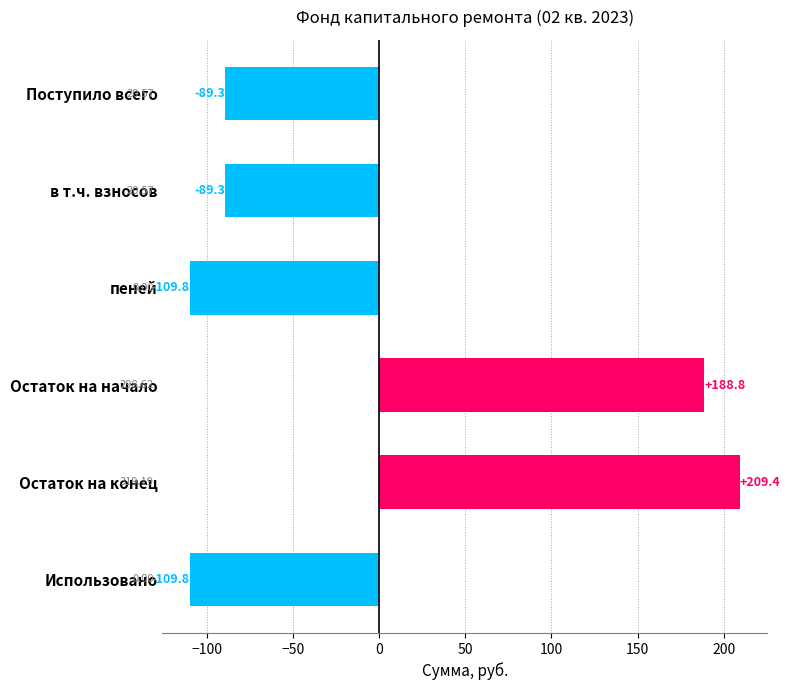

How many data points are less than -89?

4